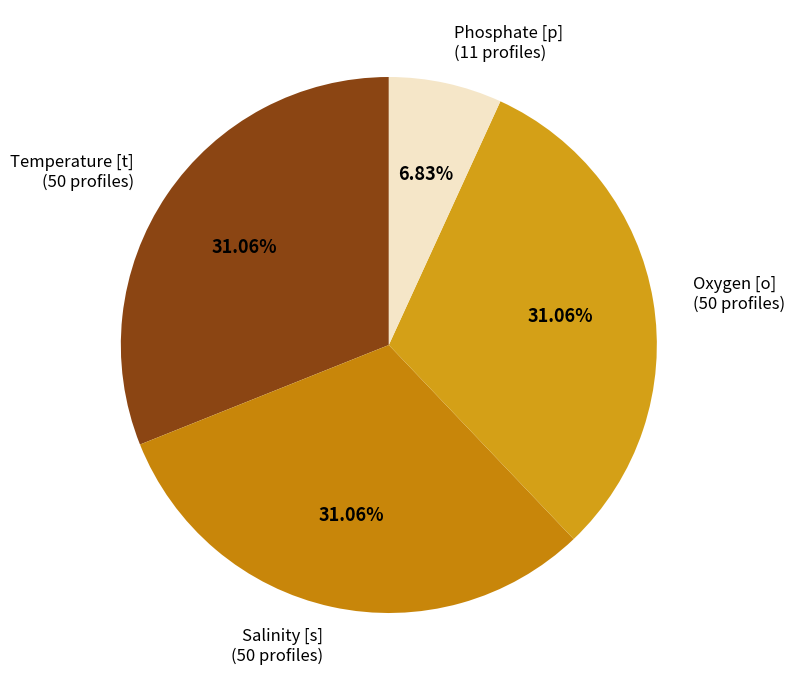

Which has a higher value, Salinity [s] (50 profiles) or Phosphate [p] (11 profiles)?

Salinity [s] (50 profiles)